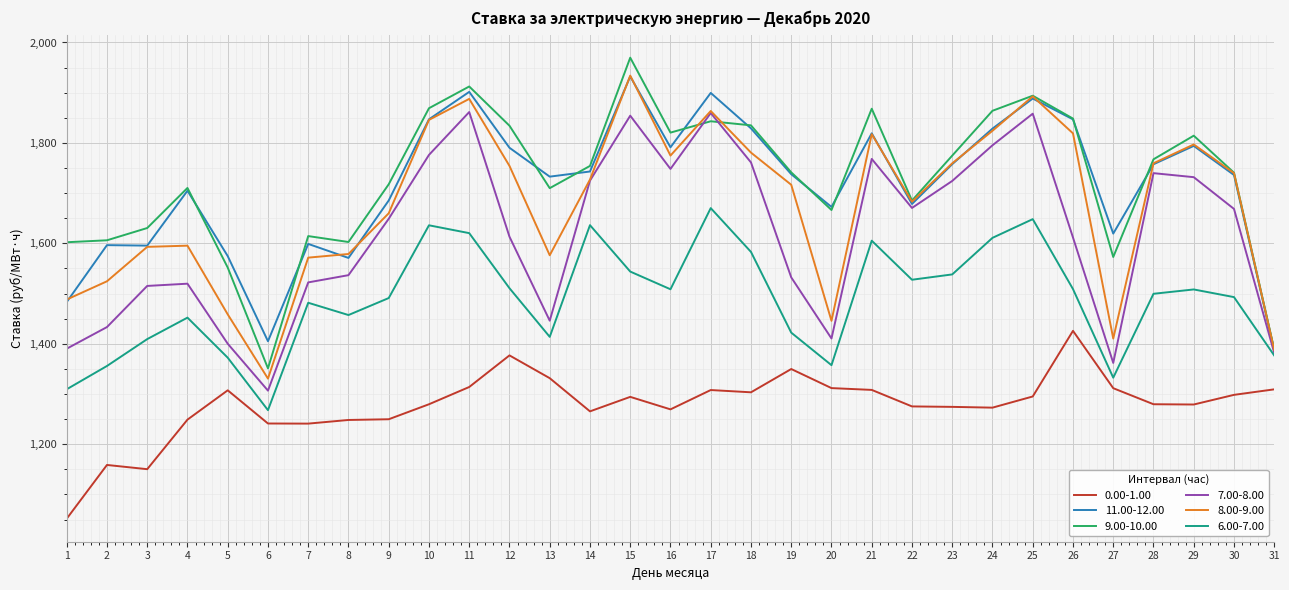

What is the average value of the 8.00-9.00 series?

1677.3